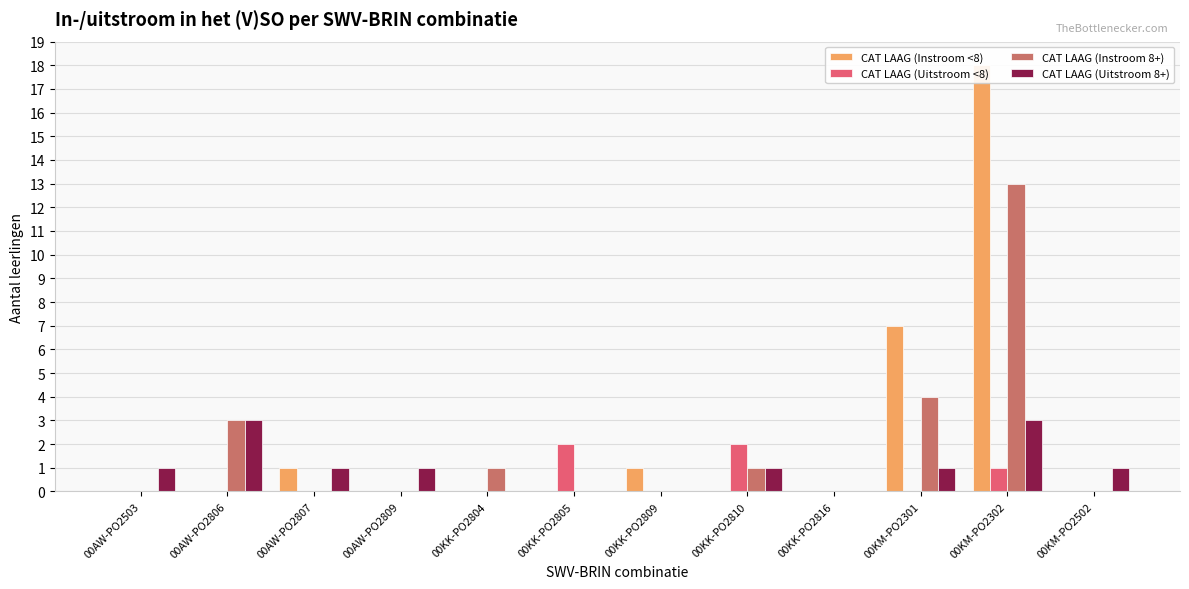

The CAT LAAG (Instroom 8+) series shows 13 at 00KM-PO2302. True or false?

True